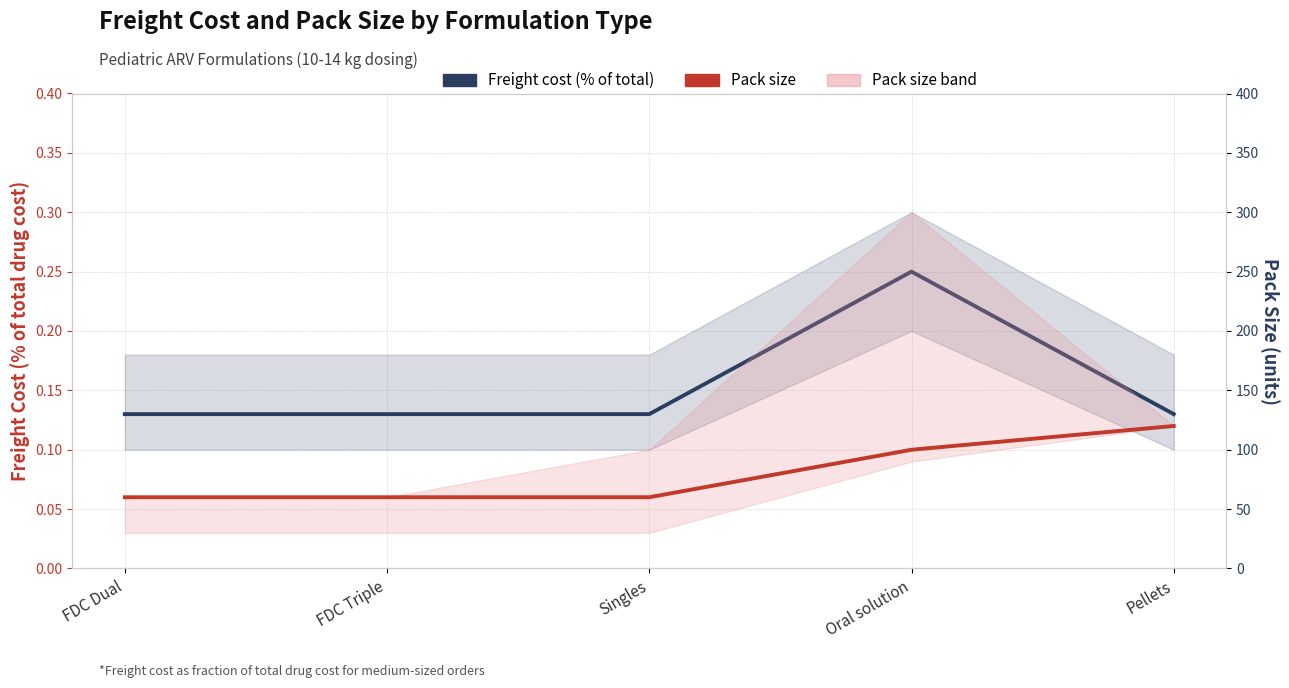

How many Freight cost (% of total) values are between 0 and 1?

5